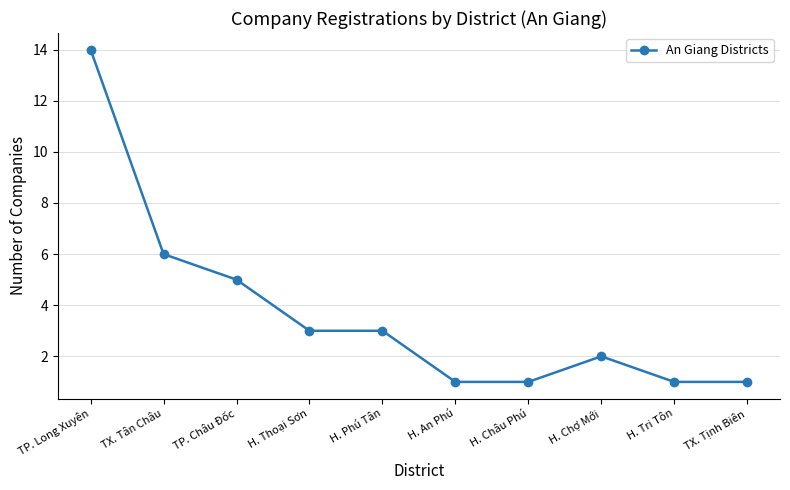

What is the label of the 1st point from the right?

TX. Tịnh Biên